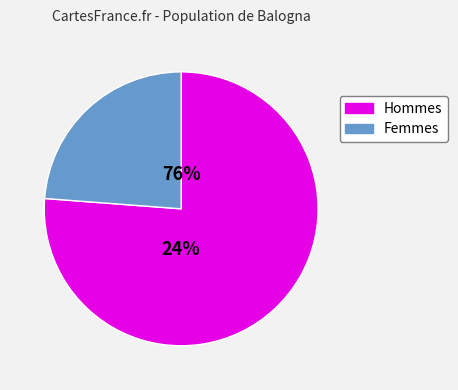

The pct25 slice represents 1% of the pie. True or false?

False